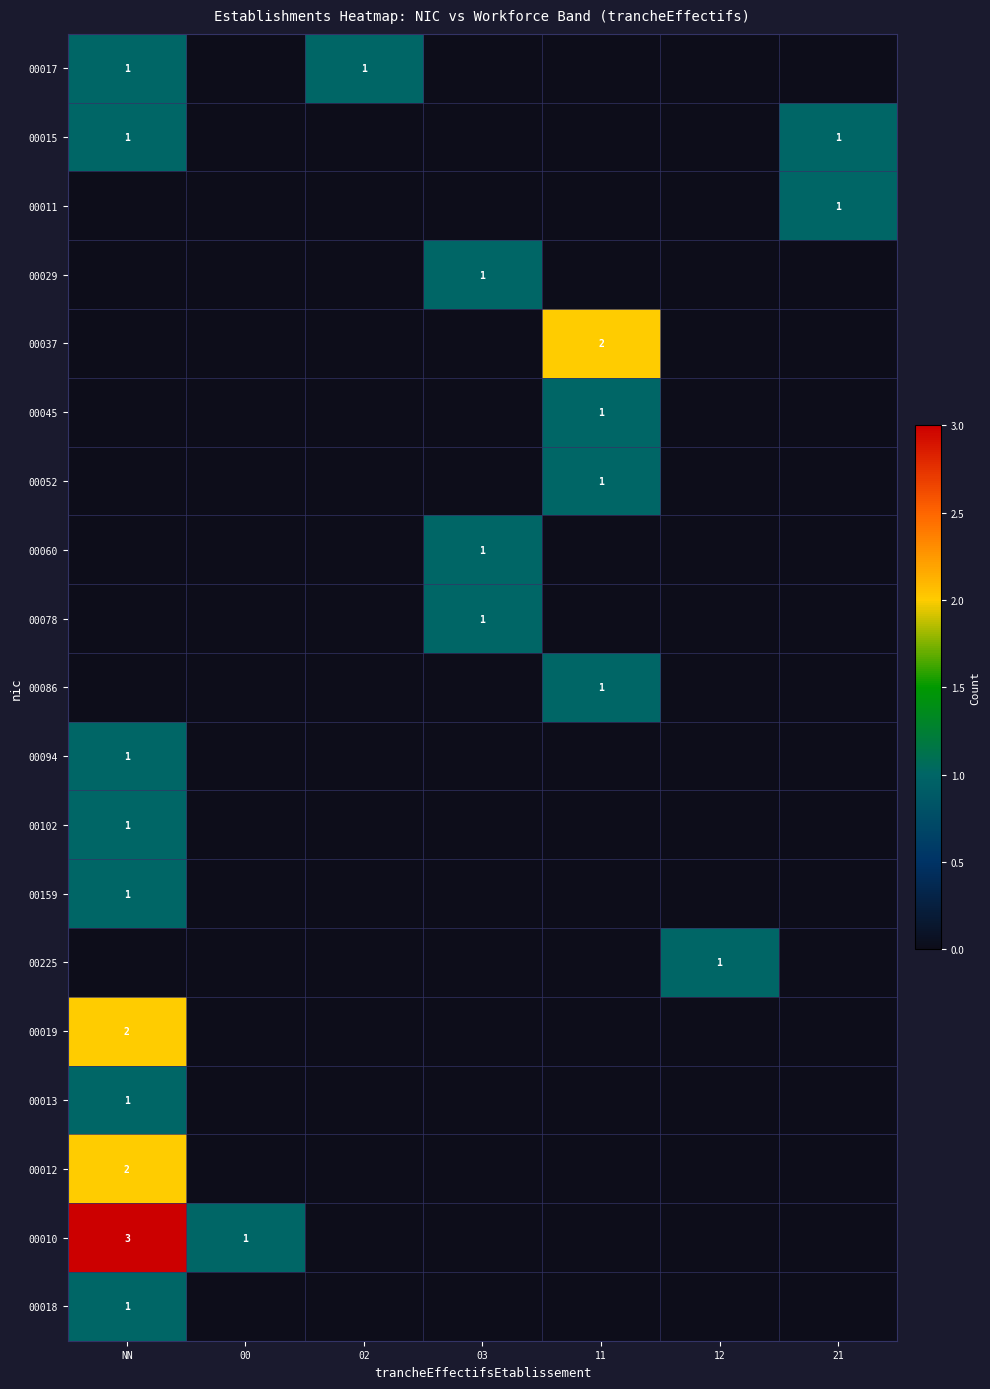

How many data points in 00037 are above 0?

1